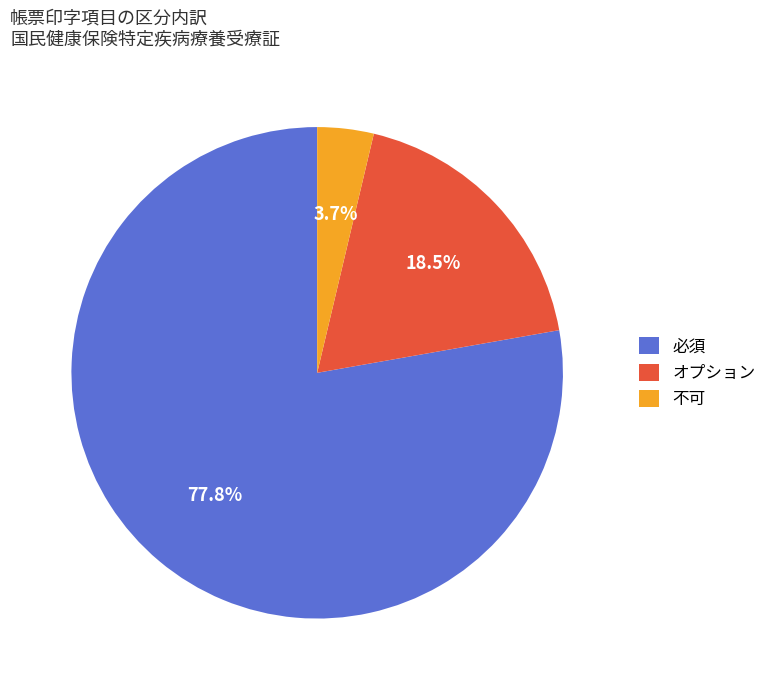

How many segments does this pie chart have?

3